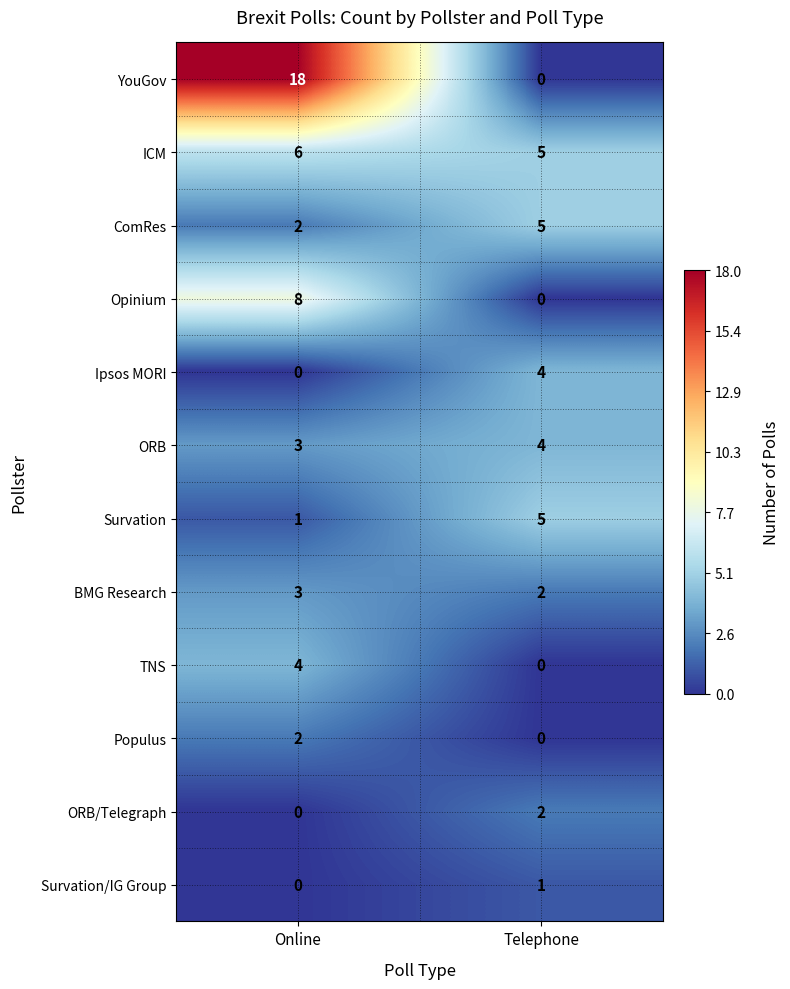

What is the average value of the YouGov series?

9